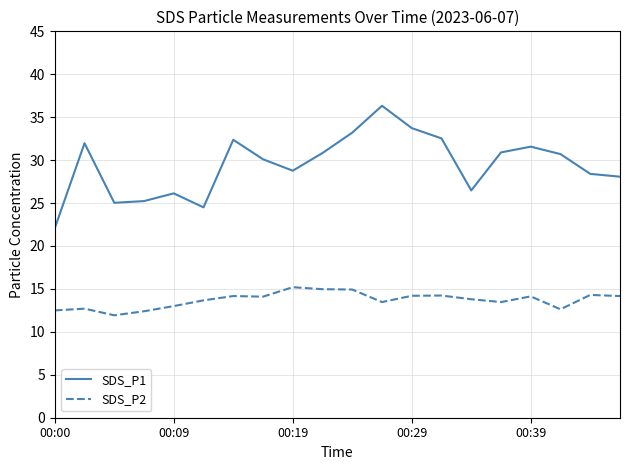

Which series has the largest range (max minus min)?

SDS_P1